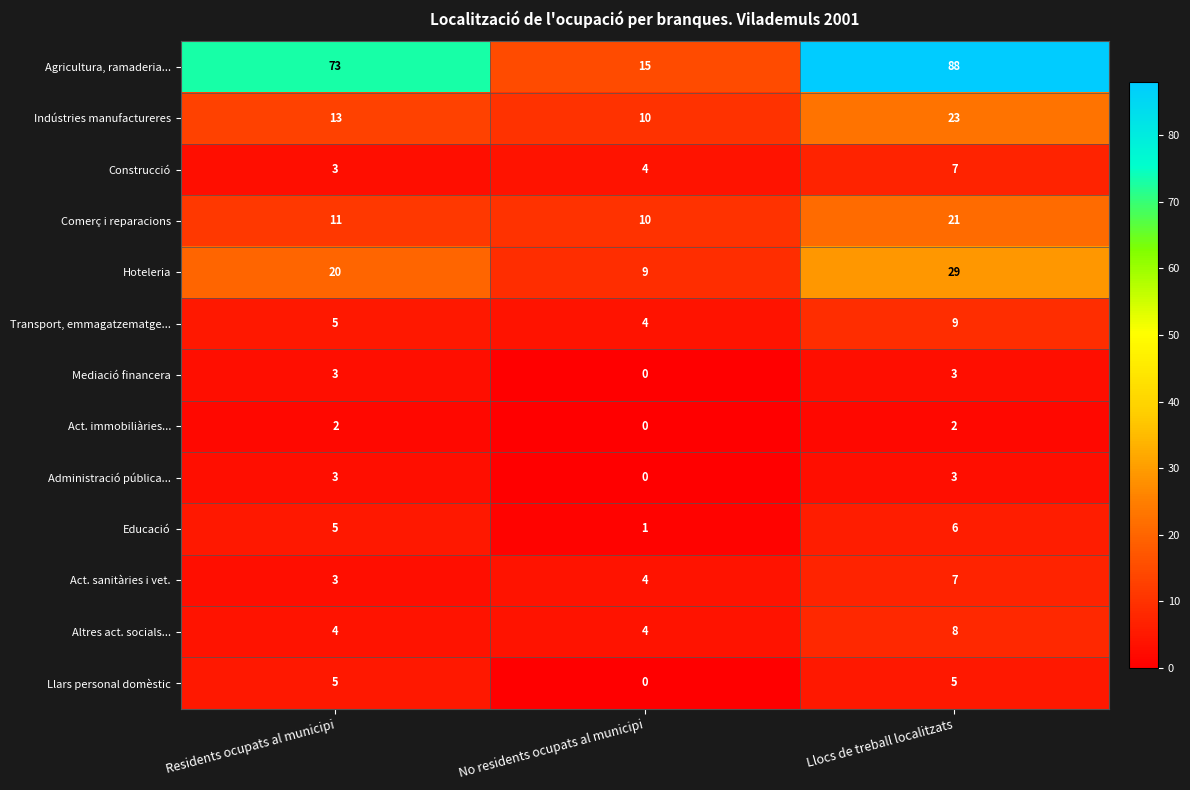

Rank the categories by Comerç i reparacions value from highest to lowest.

Llocs de treball localitzats, Residents ocupats al municipi, No residents ocupats al municipi